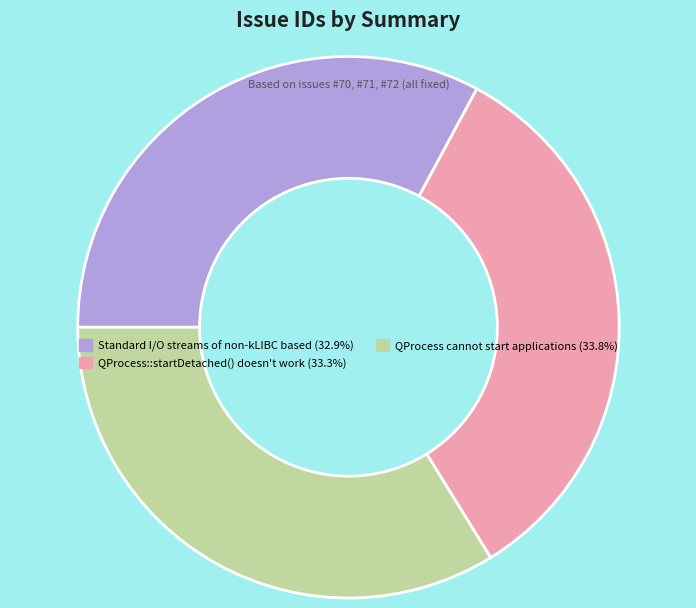

The QProcess cannot start applications slice represents 40% of the pie. True or false?

False